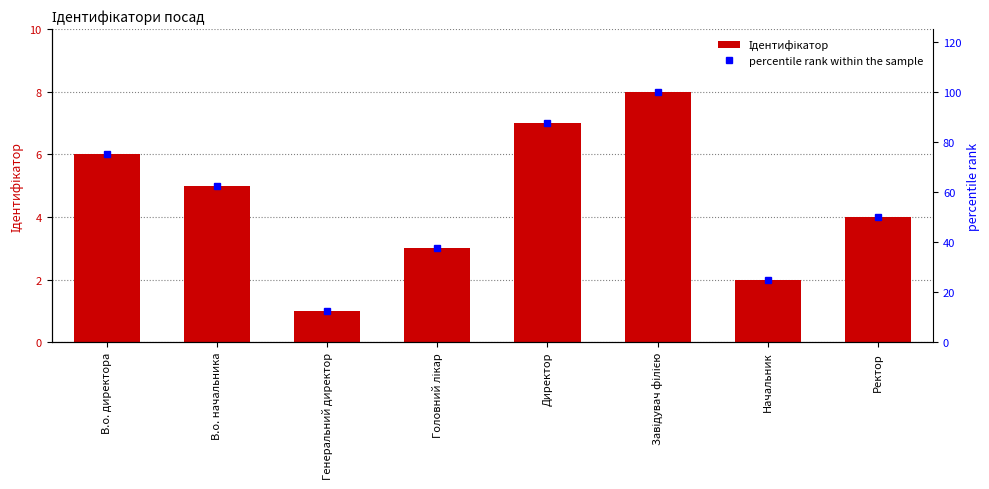

What is the difference between the maximum and minimum values in the percentile rank within the sample series?

87.5